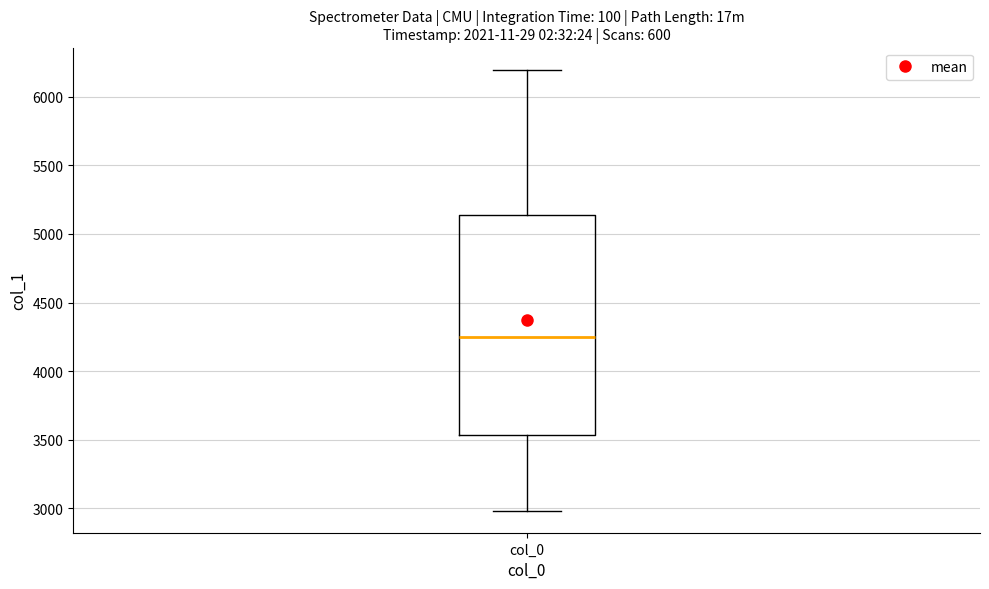

Where does the upper whisker of the box for col_0 end on the y-axis? The values are not printed on the chart, so give them approximately, as read against the axis.

6200